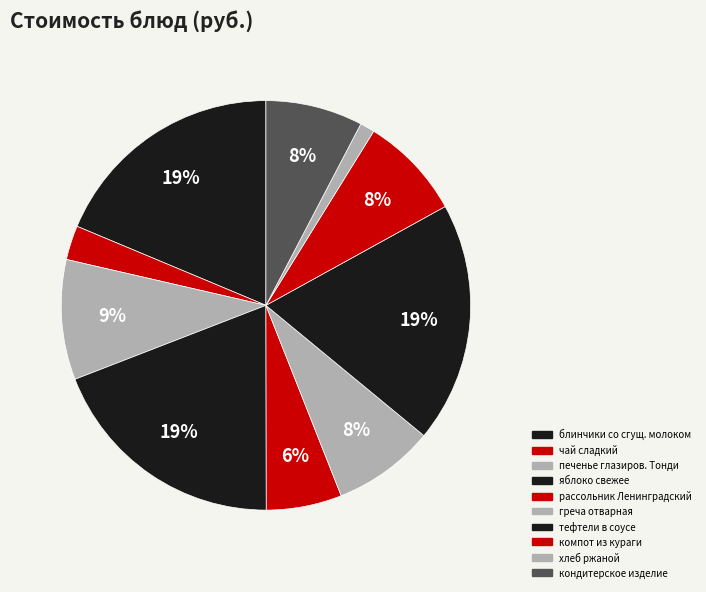

How many segments does this pie chart have?

10